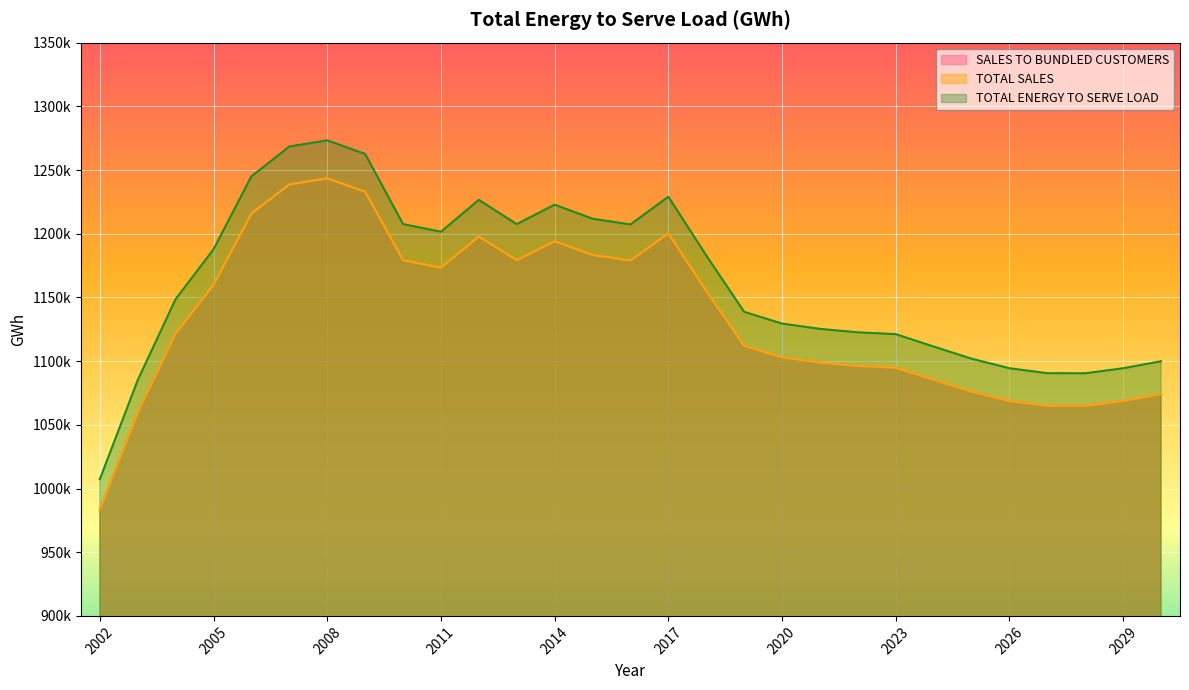

How many interior local valleys does the TOTAL SALES series have?

4